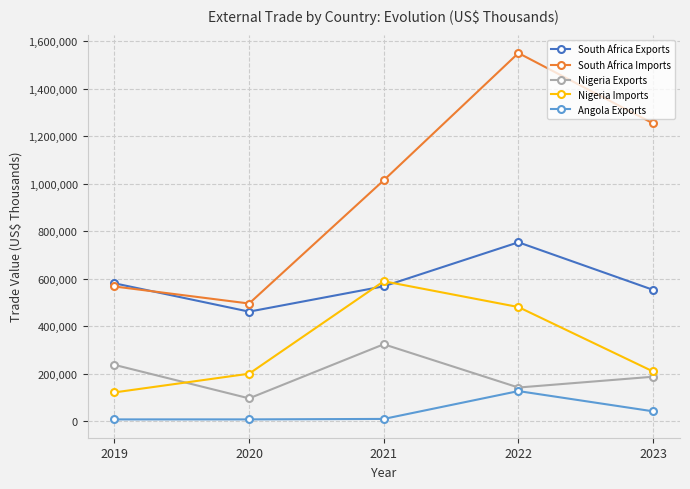

How many interior local peaks does the Nigeria Exports series have?

1